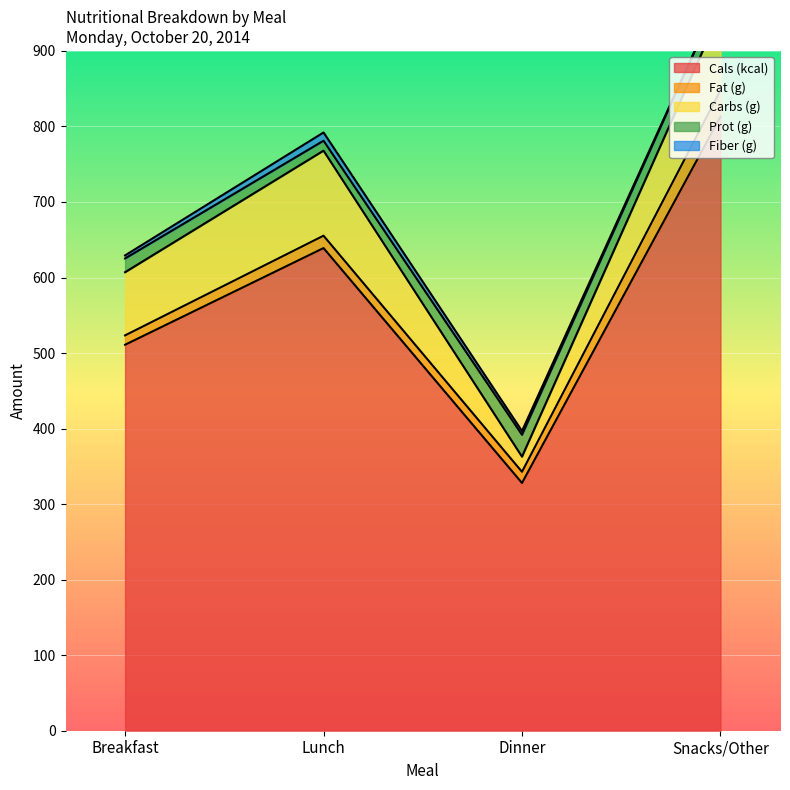

Which label corresponds to the largest value in the chart?

Snacks/Other